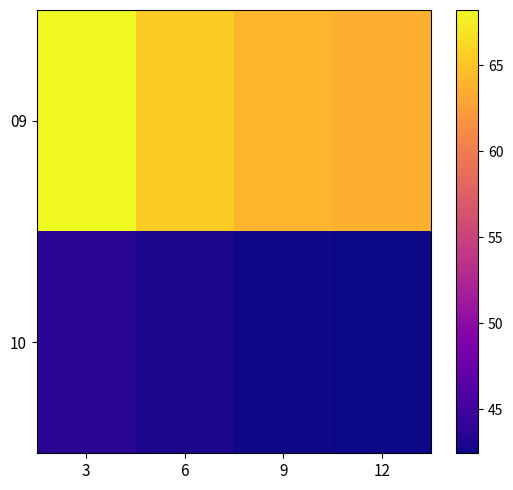

Rank the series by their average value, from highest to lowest.

09, 10